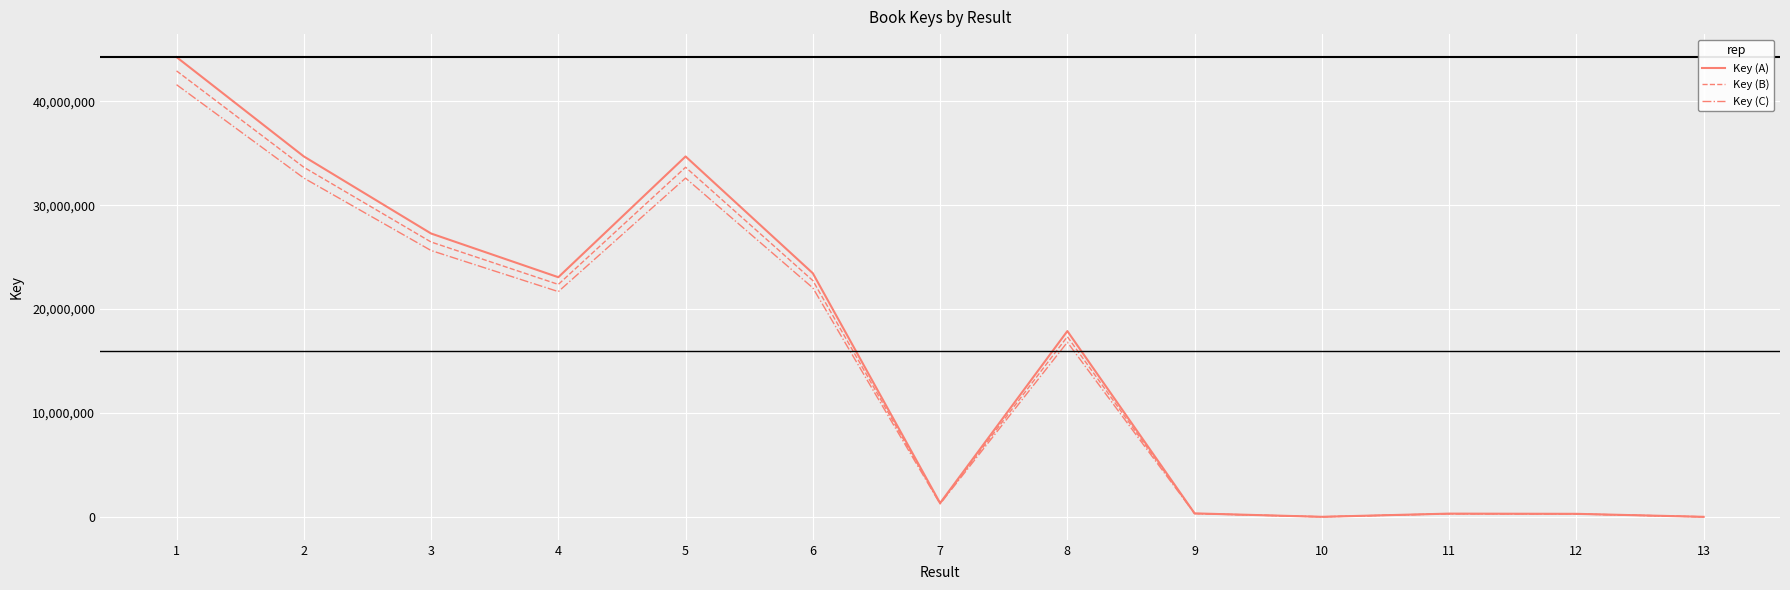

What is the lowest value of the Key (C) series?

5327.0